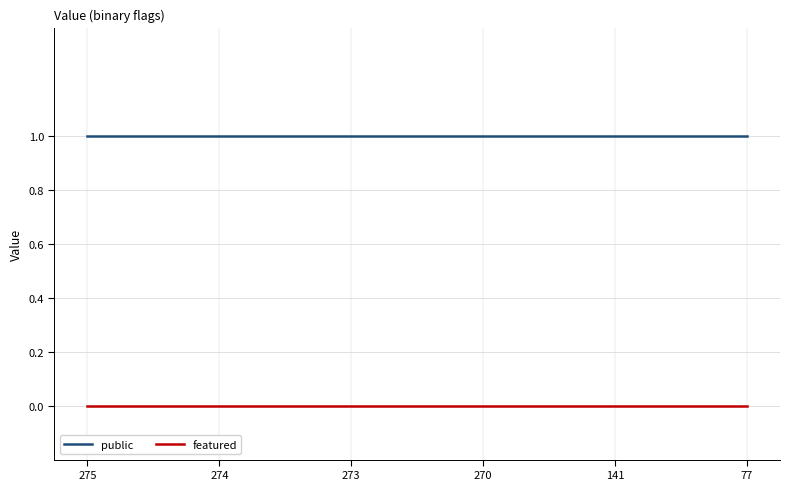

How many distinct data groups are displayed?

2